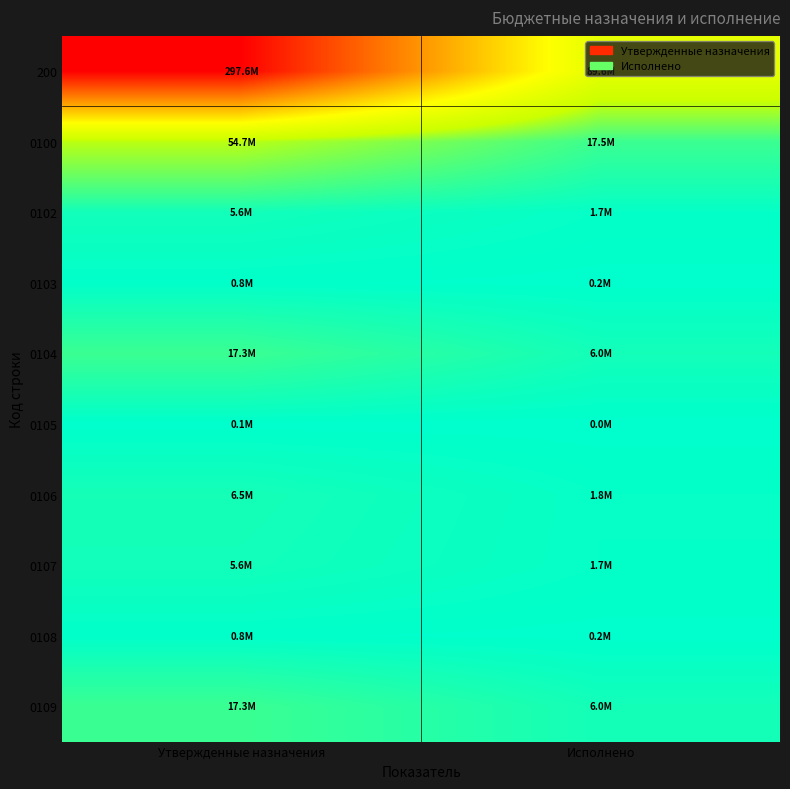

What is the total value across all series at Исполнено?

124713099.3